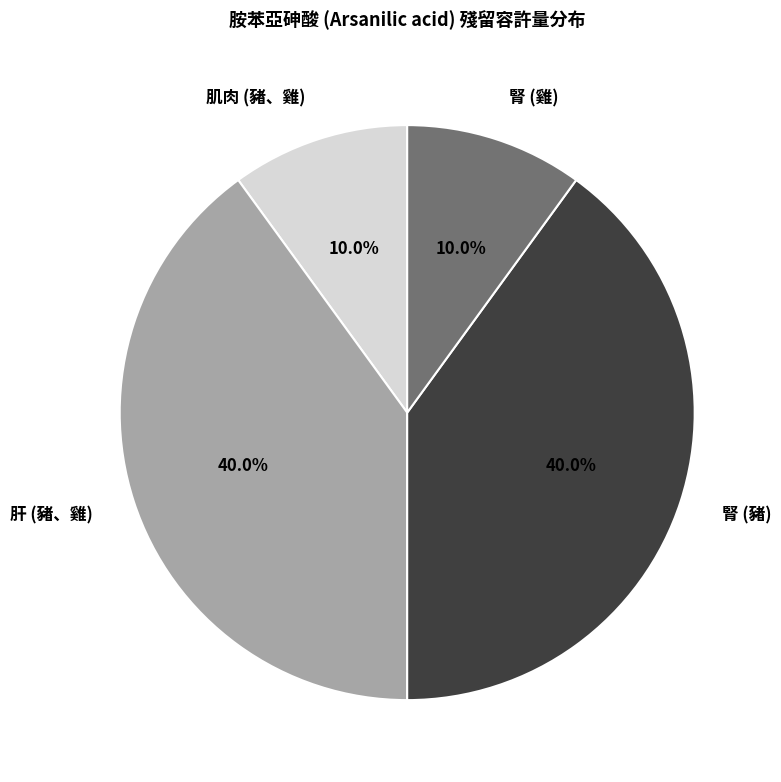

What percentage is the 肝 (豬、雞) slice, to the nearest percent?

40%